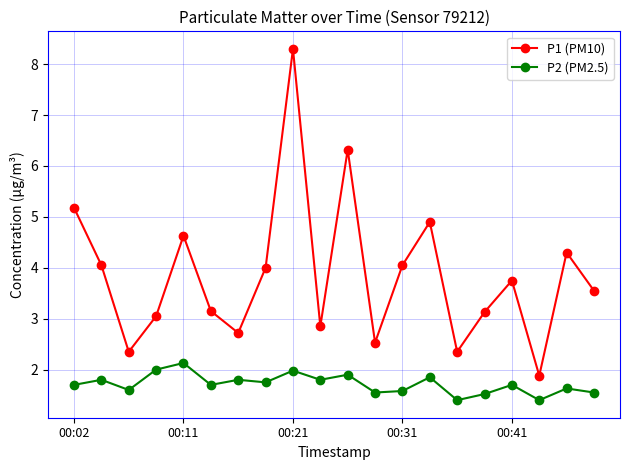

Does the chart have visible grid lines?

Yes